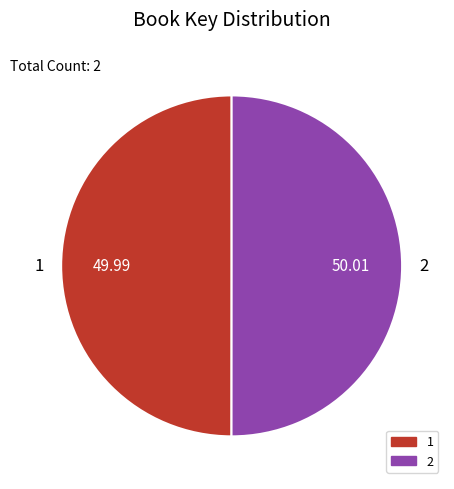

Approximately how many times larger is the value at 1 compared to 2?

1.0